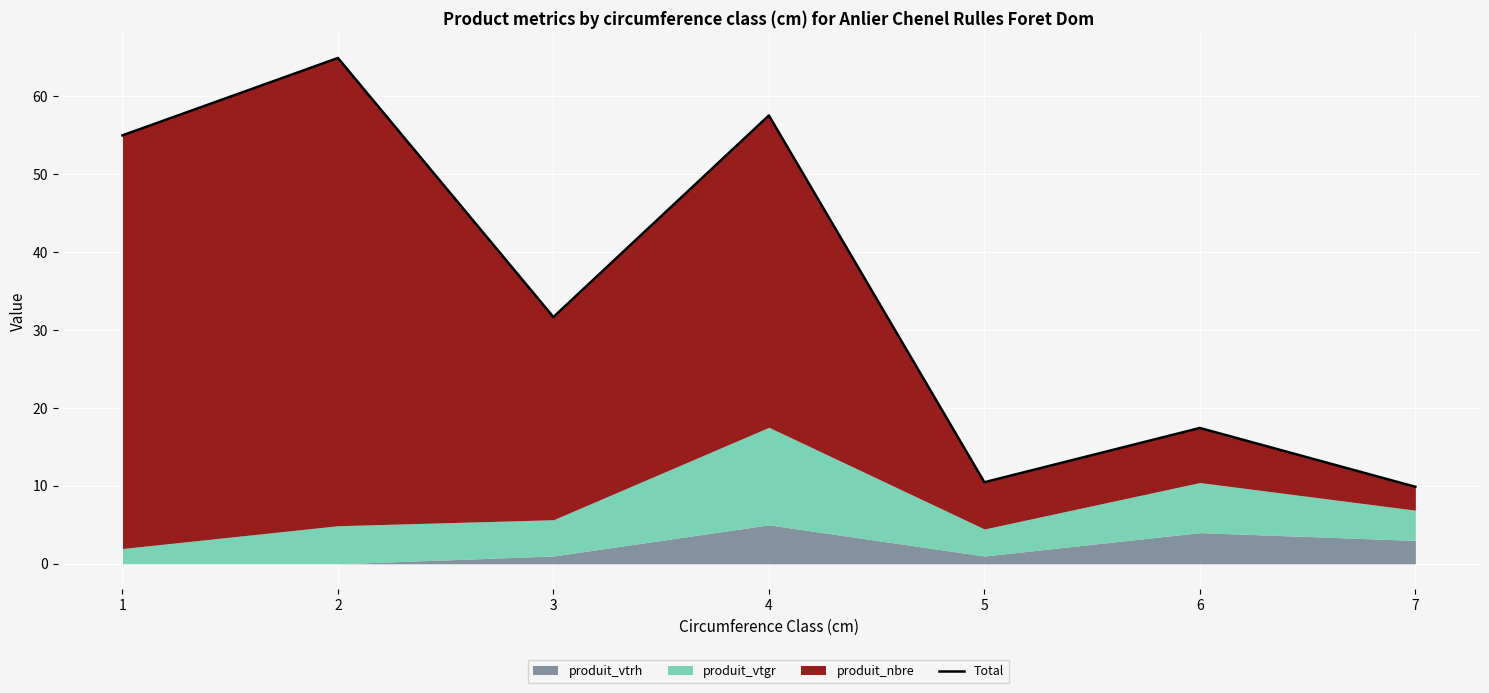

Reading left to right, list all the values displayed in this chart.

55.0	64.9	31.7	57.5	10.5	17.4	9.9